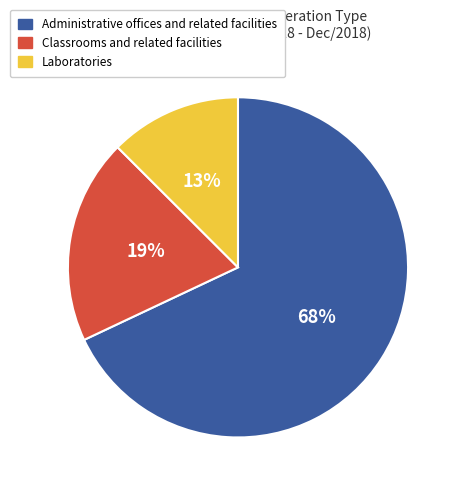

How many segments does this pie chart have?

3